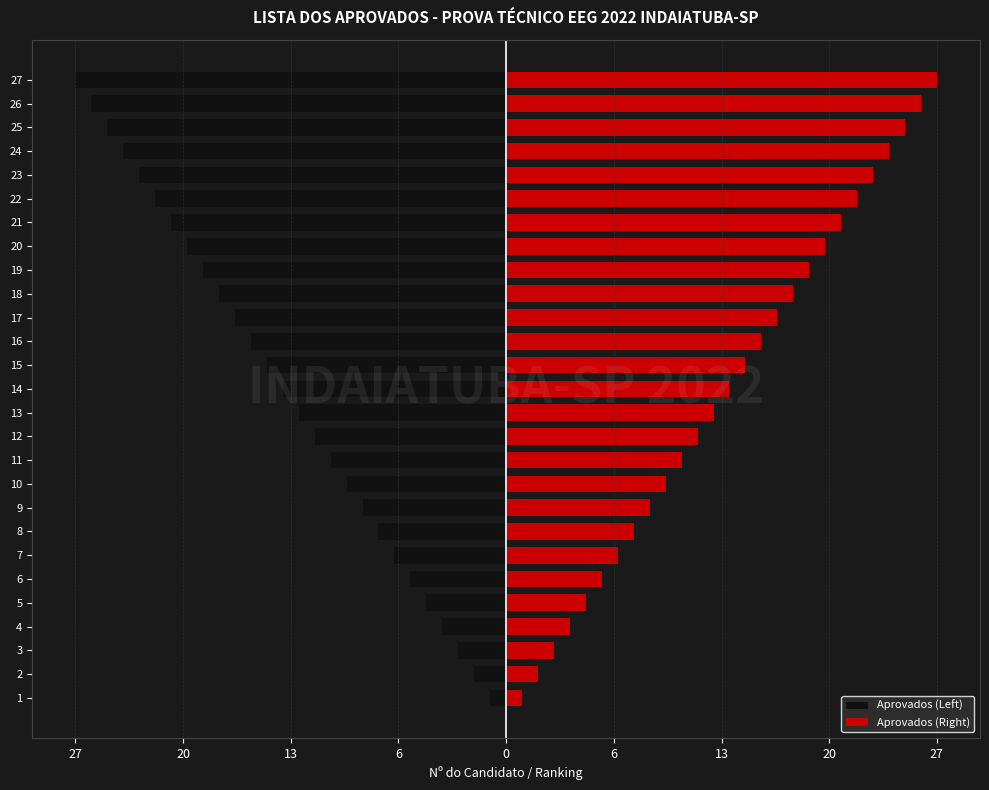

Where is Aprovados (Right) nearest to the value 14?

14